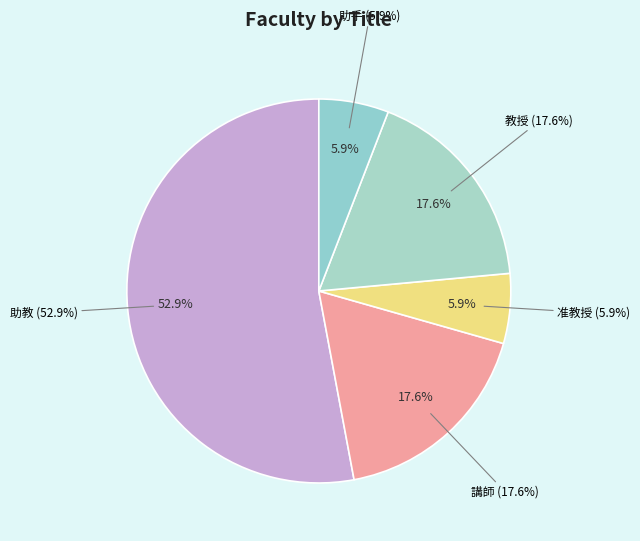

What is the change in value from 准教授 to 教授?

+2